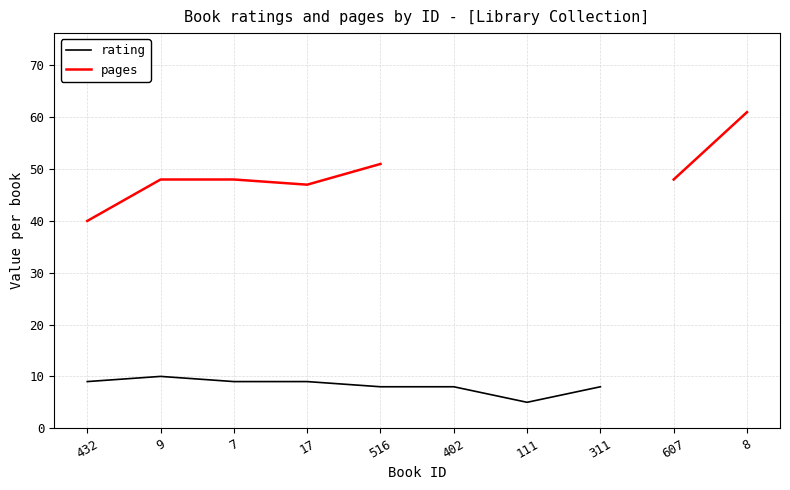

What is the value of the pages point at the 2nd from the left?

48.0